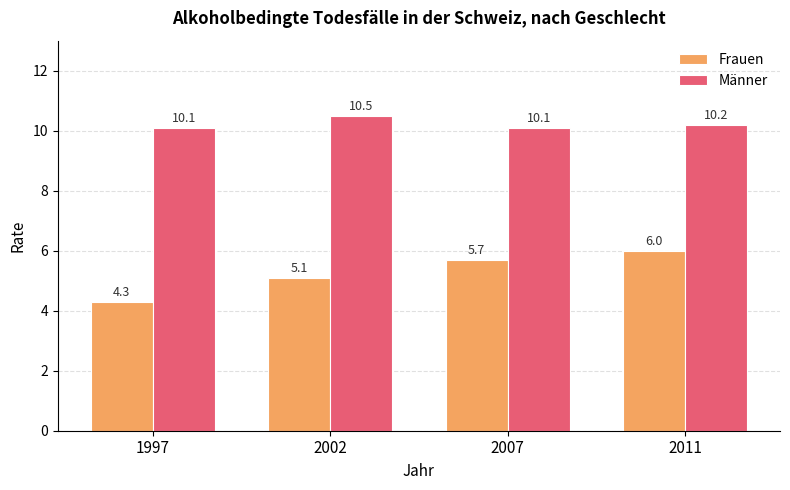

Reading right to left, transcribe all the data shown in this chart.

Frauen: 6.0	5.7	5.1	4.3
Männer: 10.2	10.1	10.5	10.1